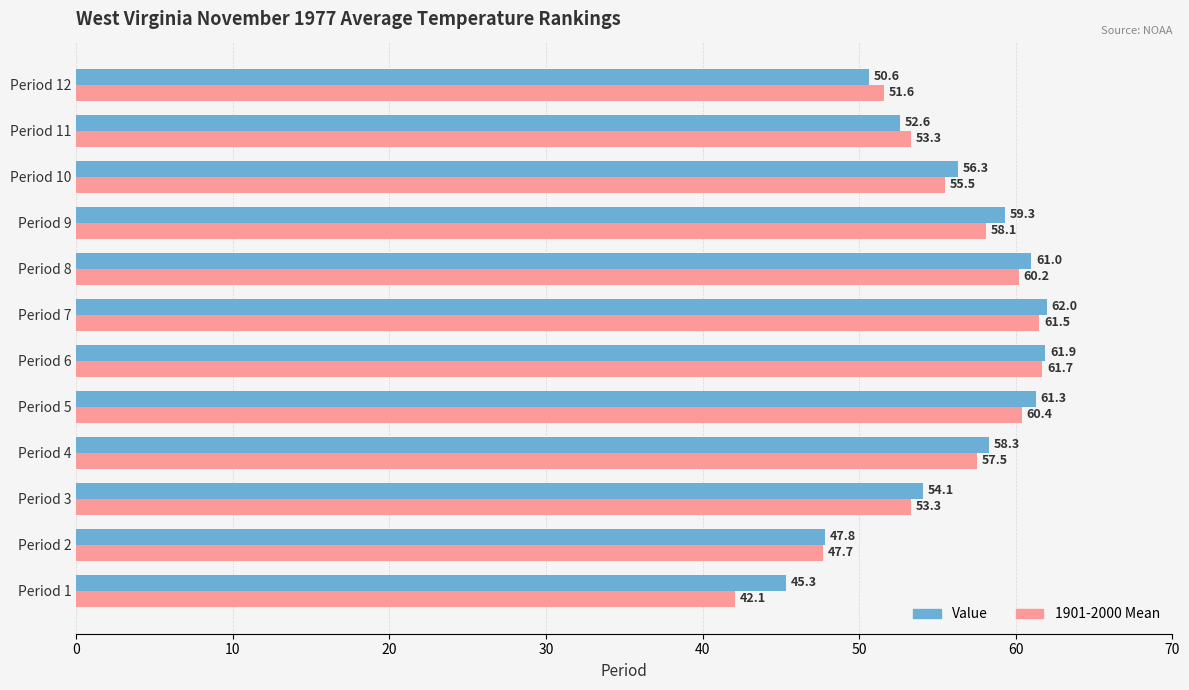

Is it true that 1901-2000 Mean equals 87.4 at Period 8?

False